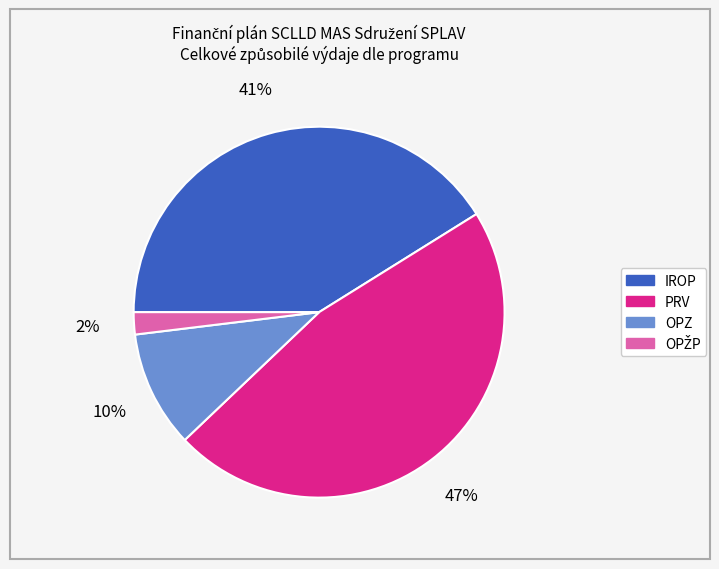

To the nearest percent, what is the average slice percentage?

25%